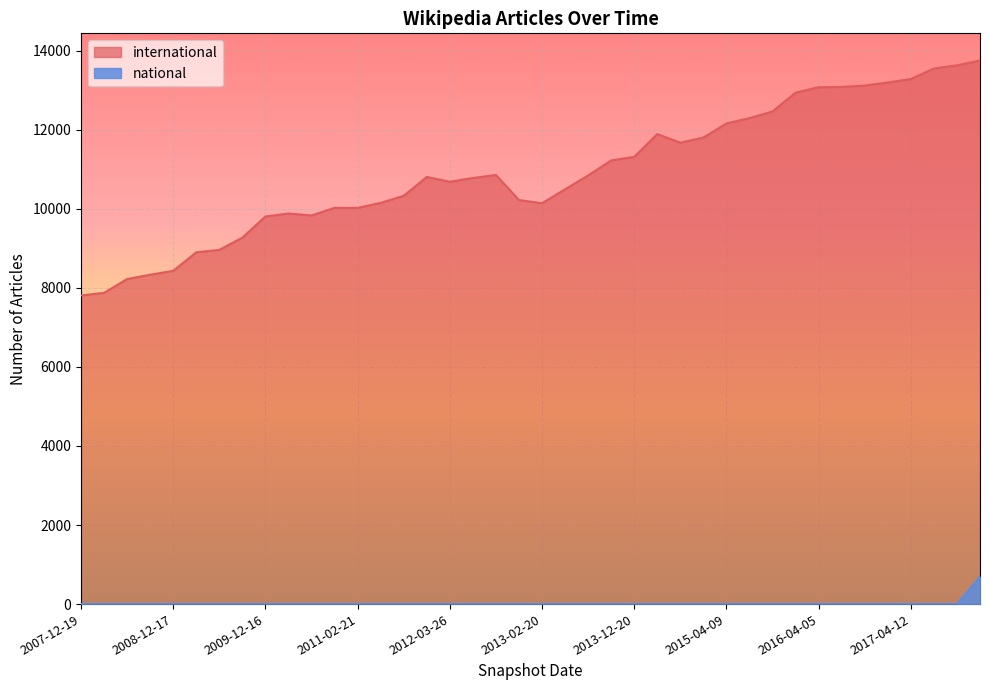

Does the chart display data point markers on the line(s)?

No